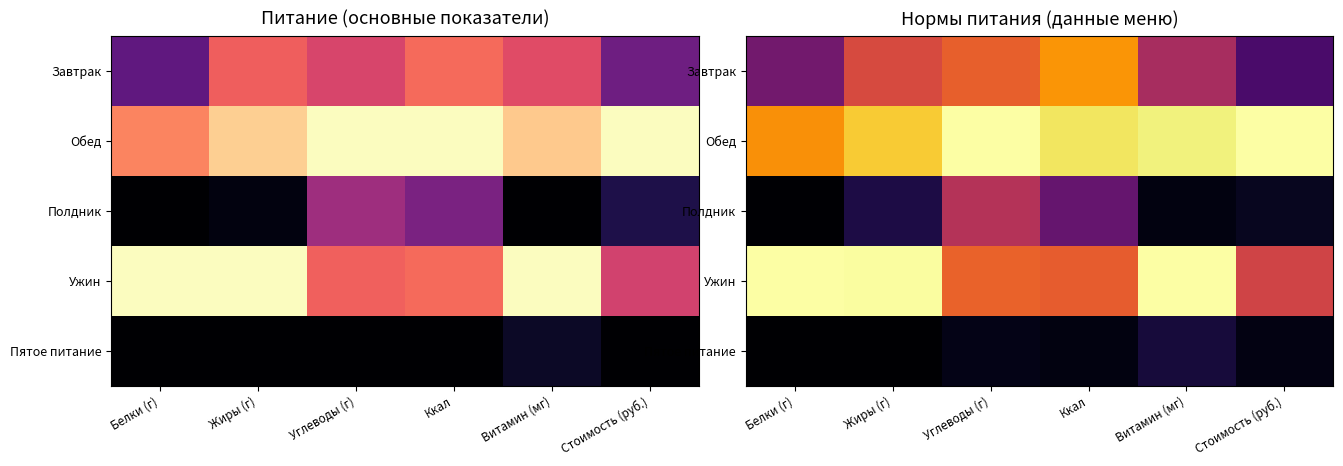

List the labels in order of Ужин value, smallest first.

Стоимость (руб.), Ккал, Углеводы (г), Жиры (г), Белки (г), Витамин (мг)